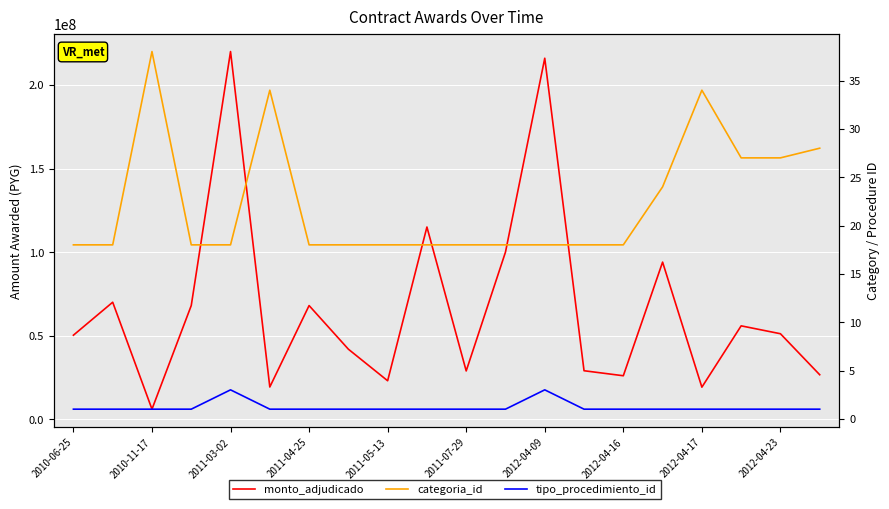

How many series are shown in this chart?

3